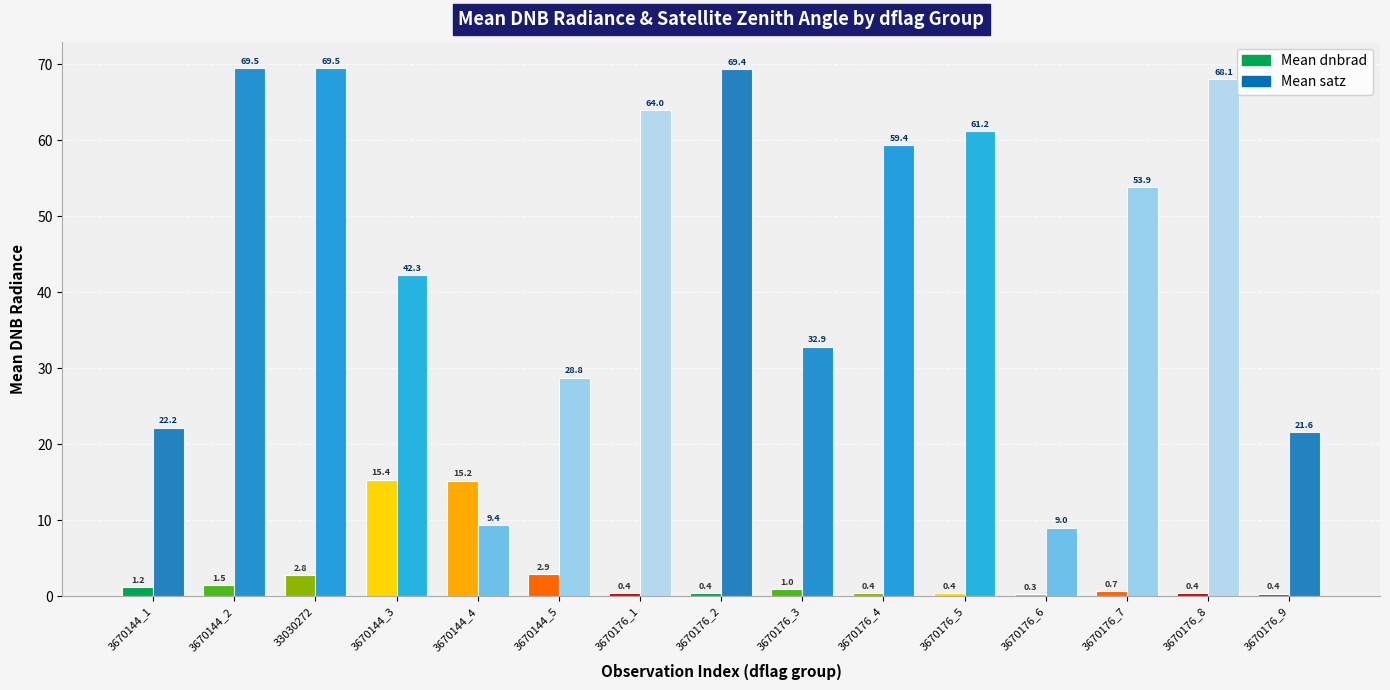

Rank the series at 3670176_8 from lowest to highest value.

Mean dnbrad, Mean satz